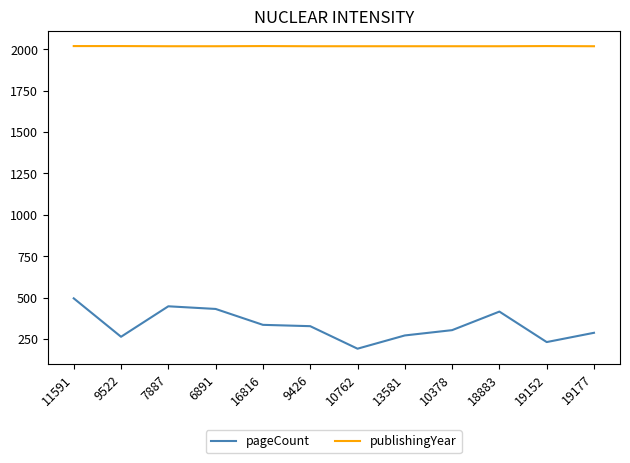

The value of publishingYear at 6891 is 2018. True or false?

True